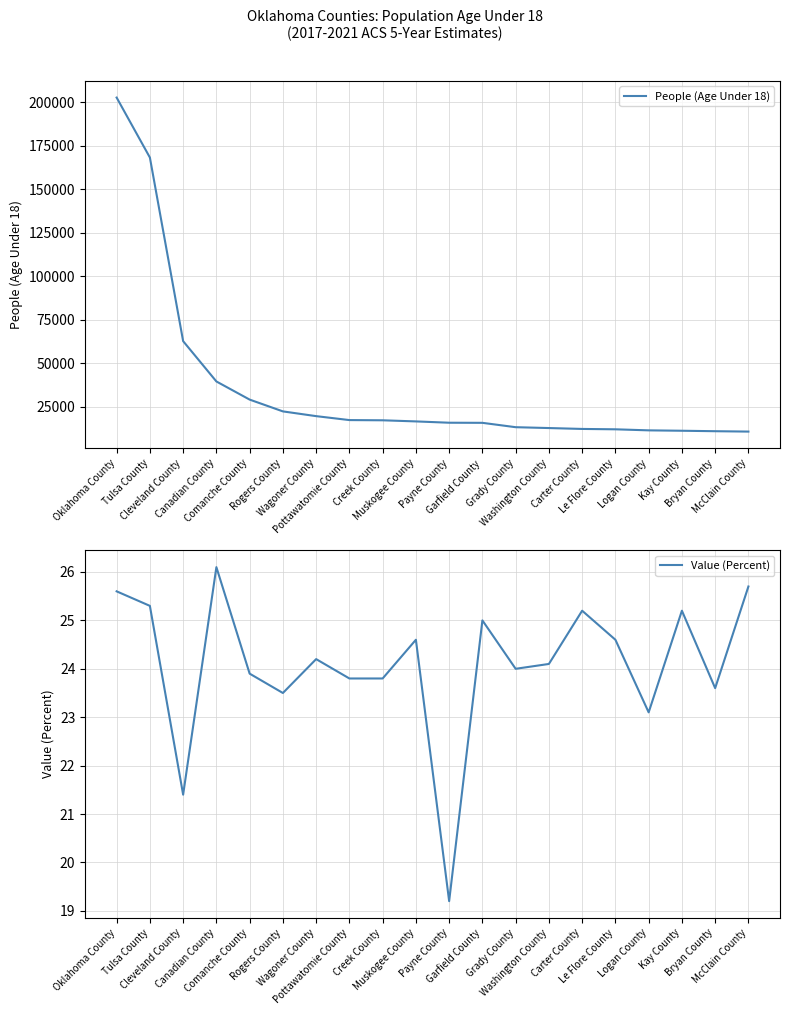

What is the difference between the second highest and second lowest values in the Value (Percent) series?

4.3